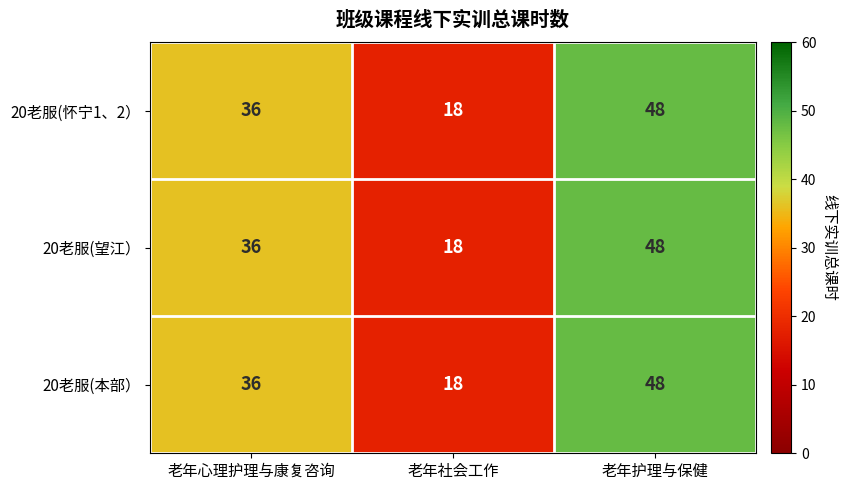

True or false: 20老服(望江） has a value of 48 at 老年护理与保健.

True